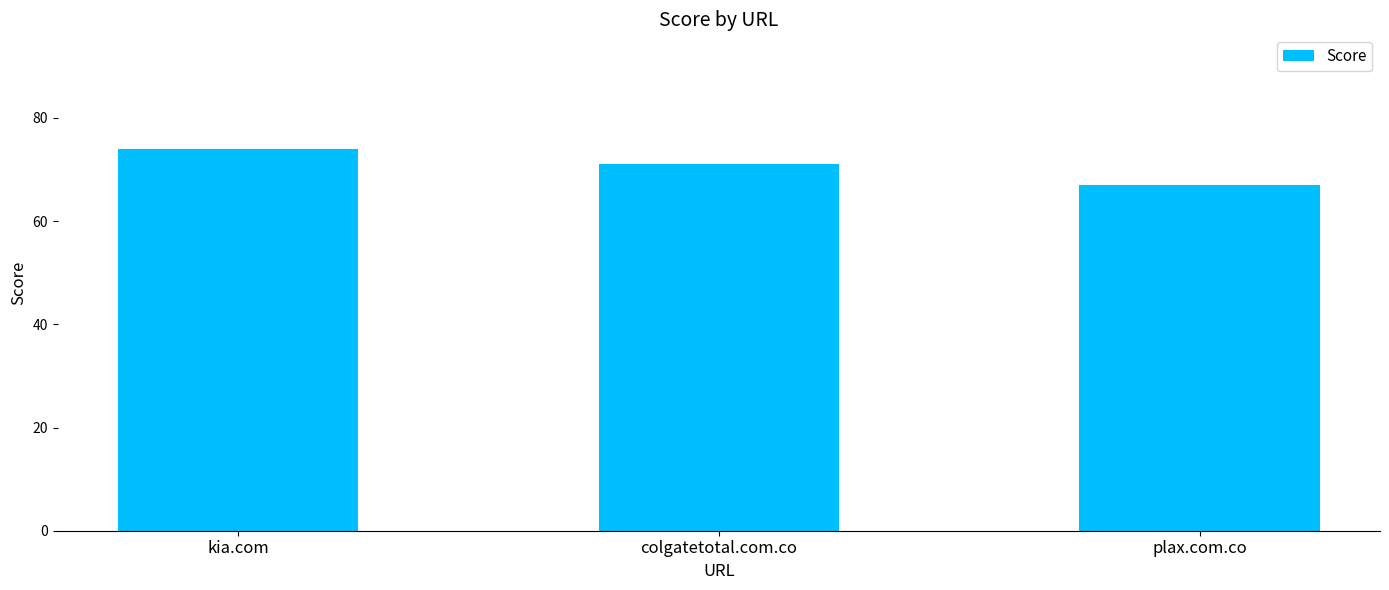

The chart shows a value of 71 at colgatetotal.com.co. True or false?

True